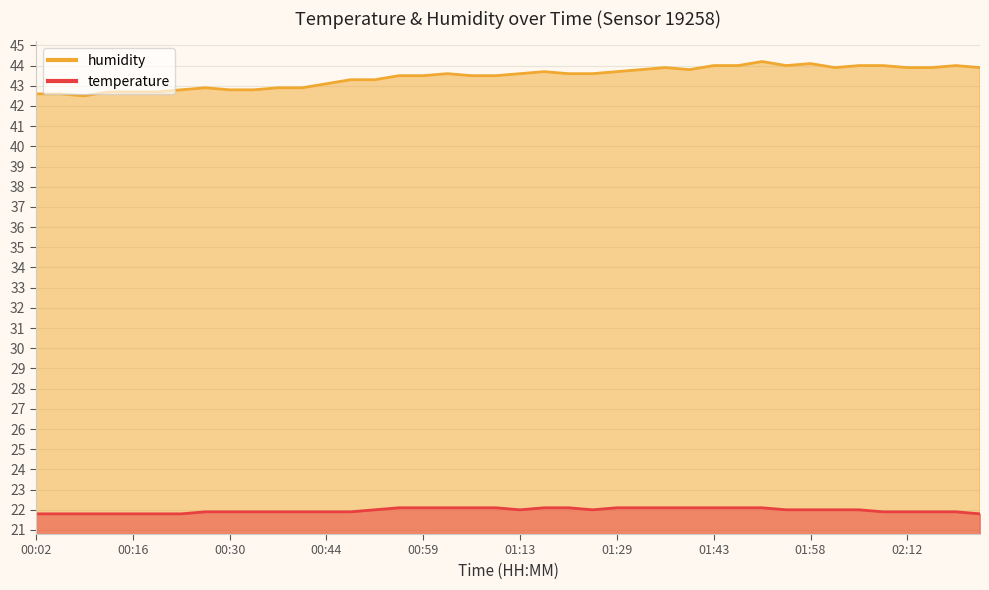

What is the total value across all series at 02:19?

65.9